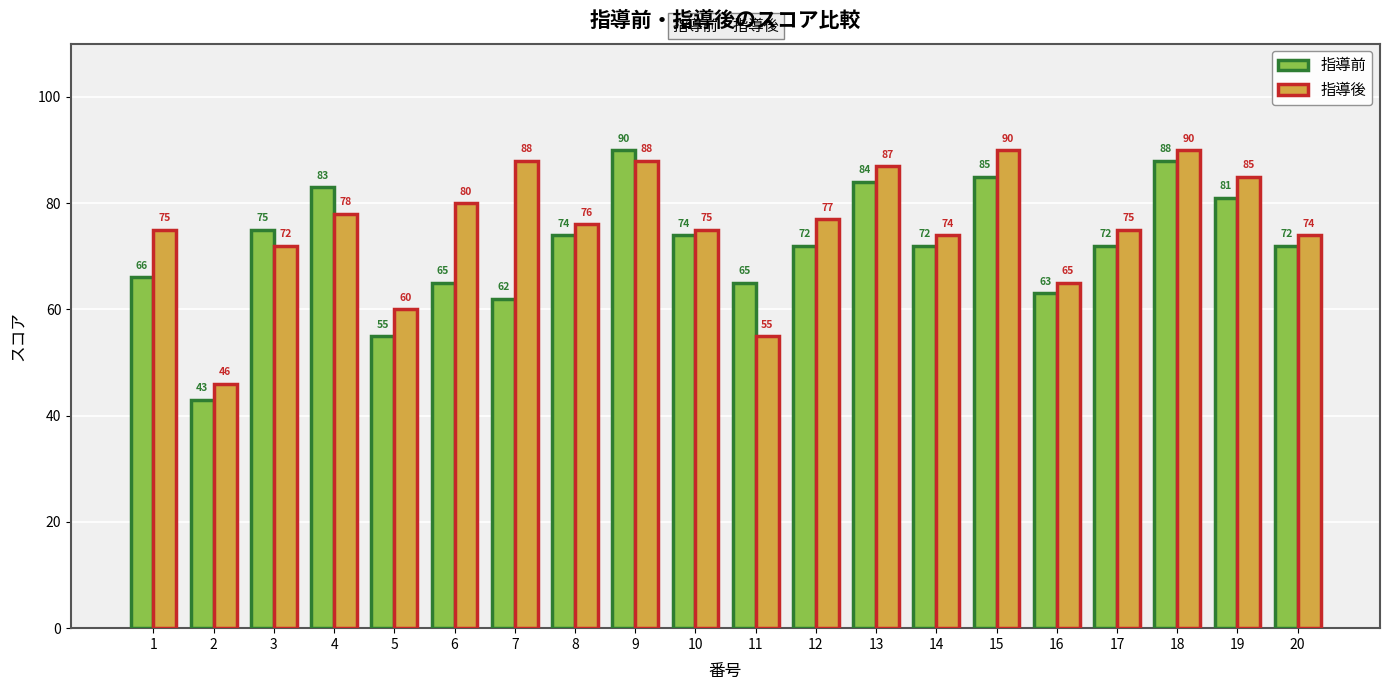

At which category does the chart reach its minimum across all series?

2